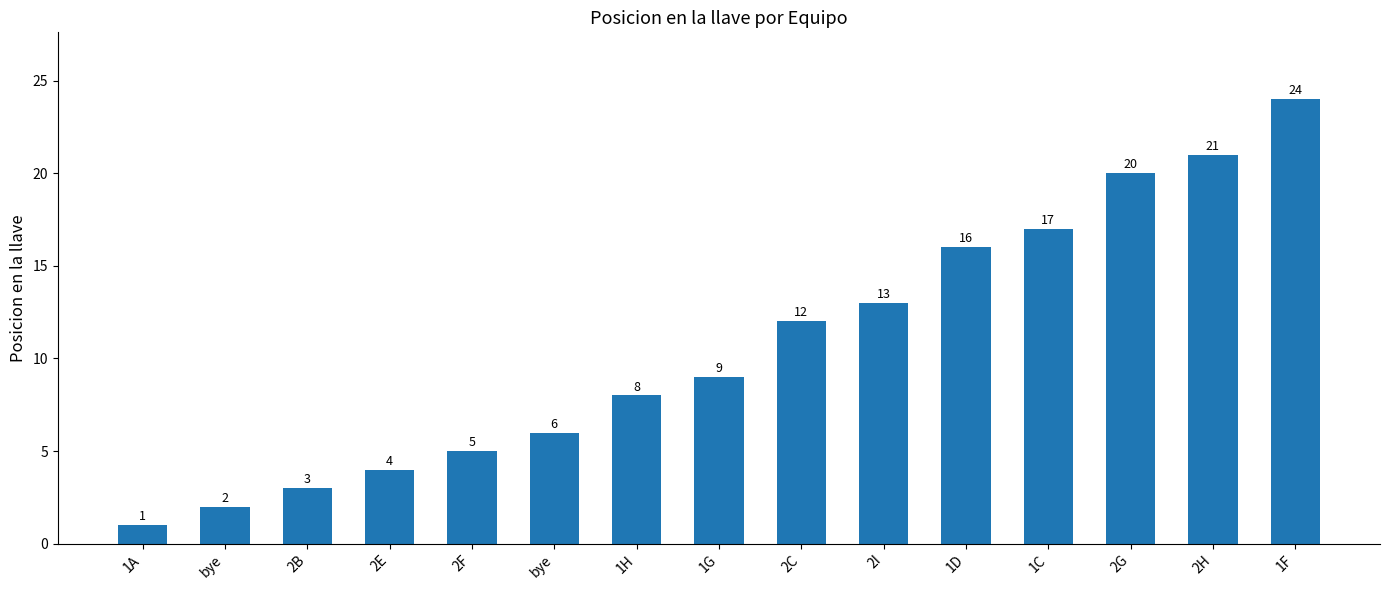

How many distinct data groups are displayed?

1